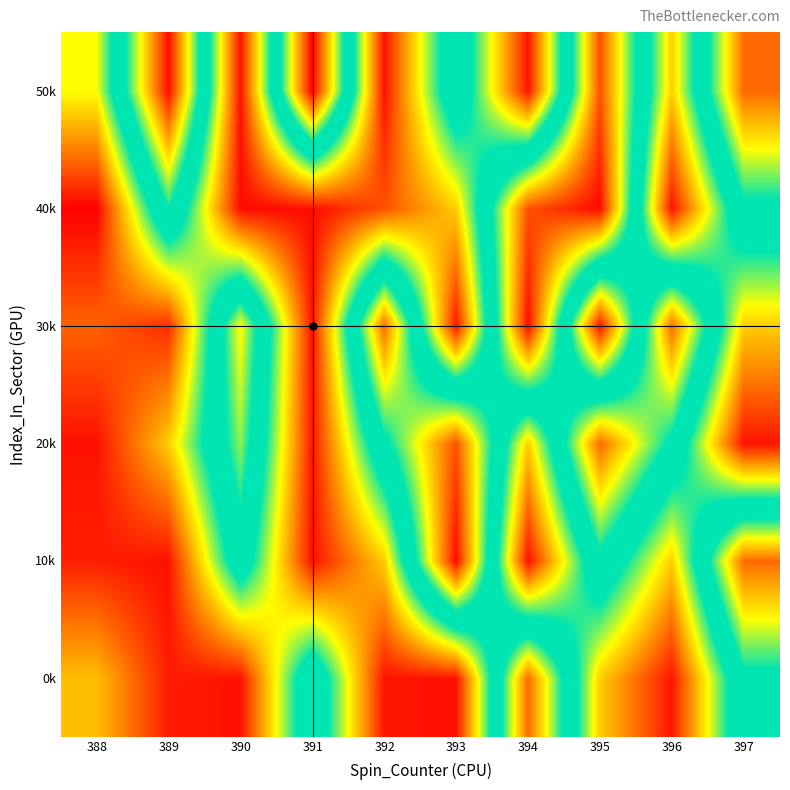

Reading right to left, transcribe all the data shown in this chart.

0k: 397=185	396=54	395=106	394=270	393=53	392=54	391=186	390=53	389=56	388=102
10k: 397=270	396=106	395=185	394=53	393=297	392=106	391=53	390=178	389=53	388=57
20k: 397=54	396=185	395=270	394=106	393=277	392=185	391=54	390=212	389=106	388=53
30k: 397=106	396=270	395=53	394=297	393=54	392=270	391=53	390=231	389=60	388=76
40k: 397=185	396=53	395=297	394=277	393=106	392=71	391=52	390=51	389=193	388=48
50k: 397=270	396=106	395=277	394=54	393=185	392=53	391=300	390=53	389=296	388=120